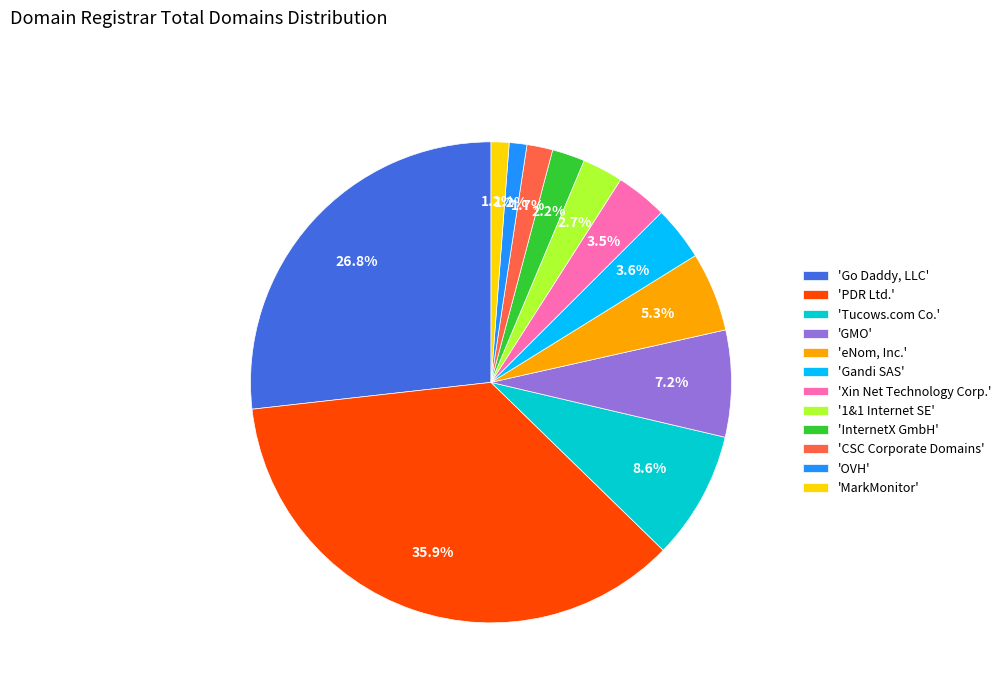

To the nearest percent, what is the difference between the largest and smallest slice percentages?

35%